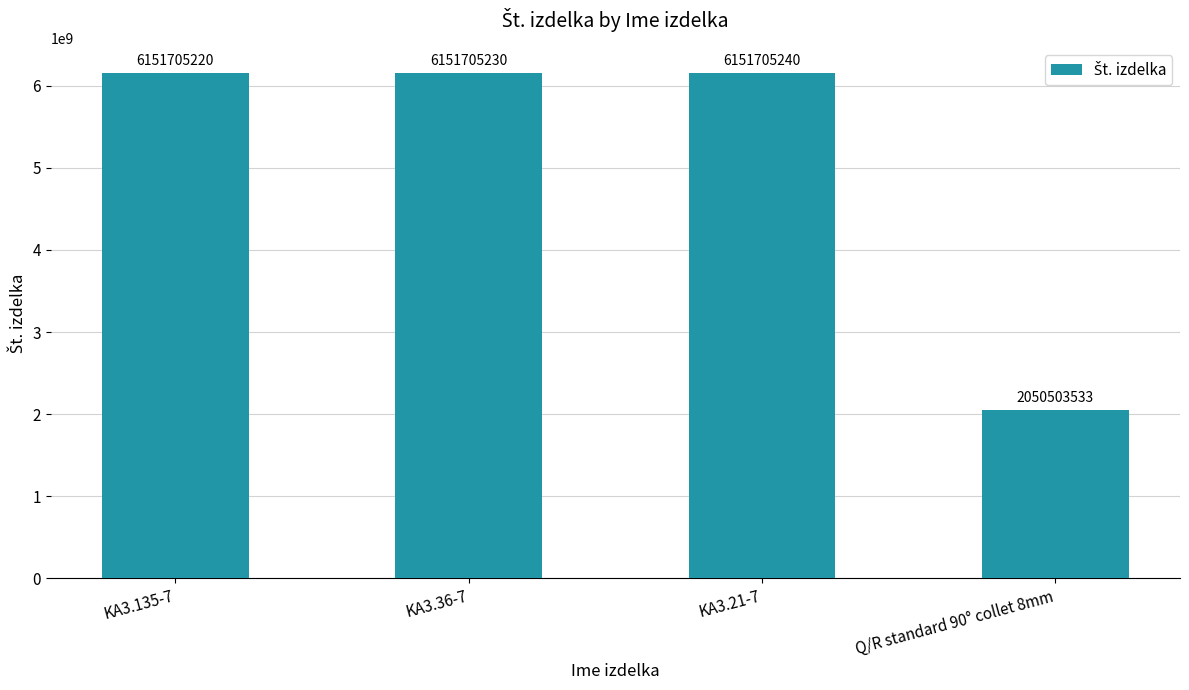

How many bars are there in total?

4